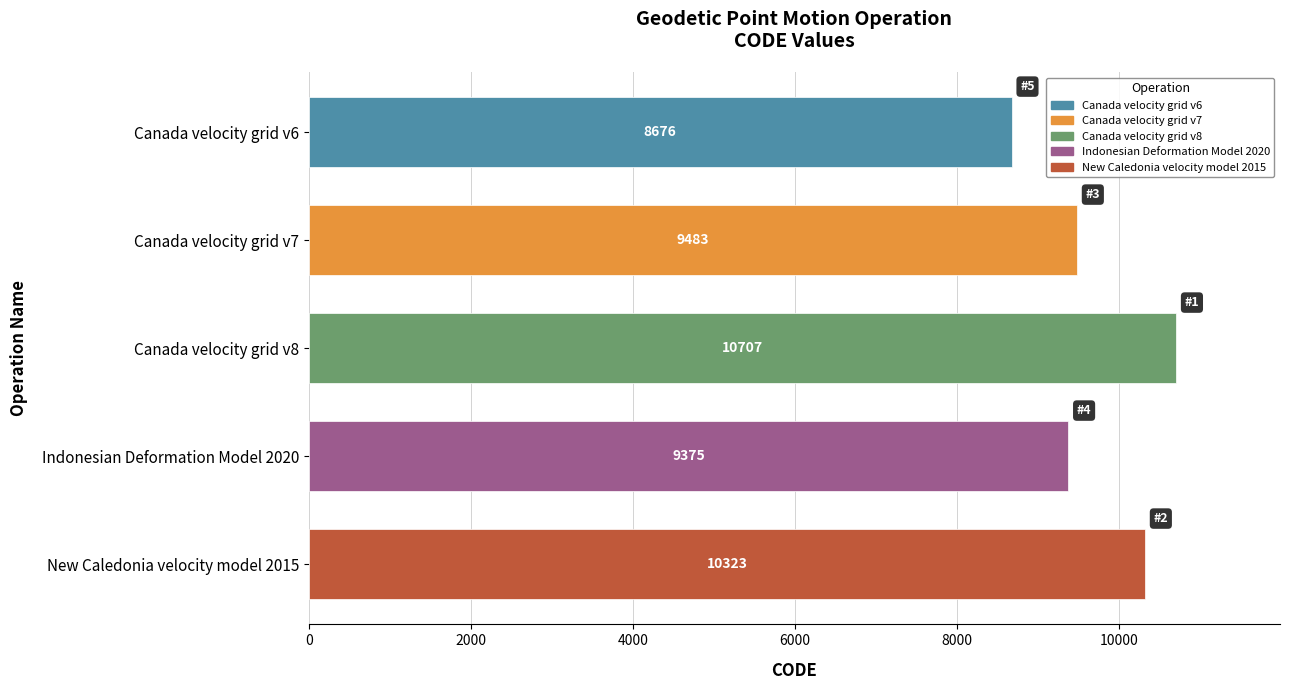

What is the value of the 2nd bar from the top?

9483